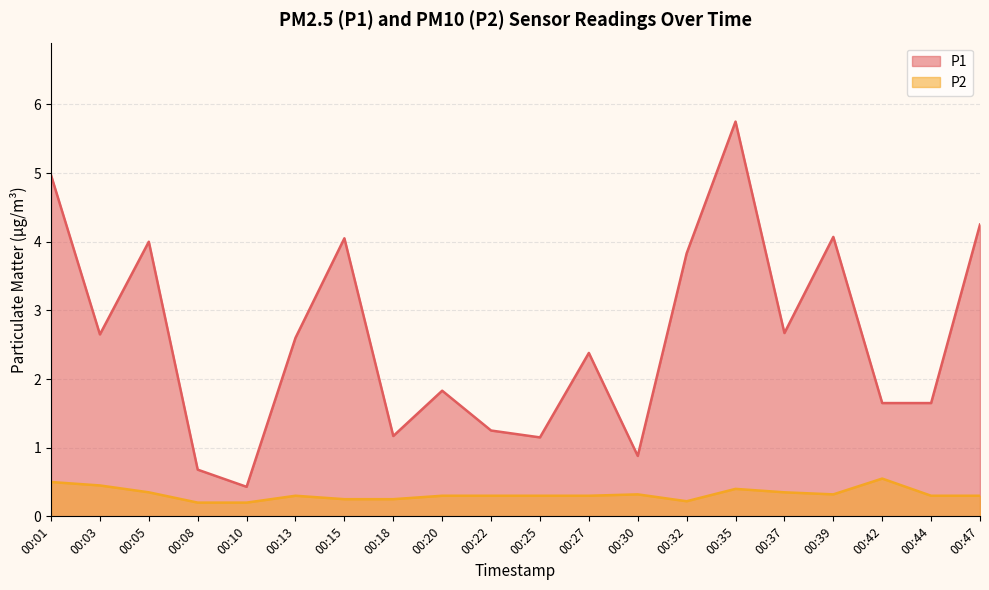

List the series in order of their overall mean, lowest first.

P2, P1